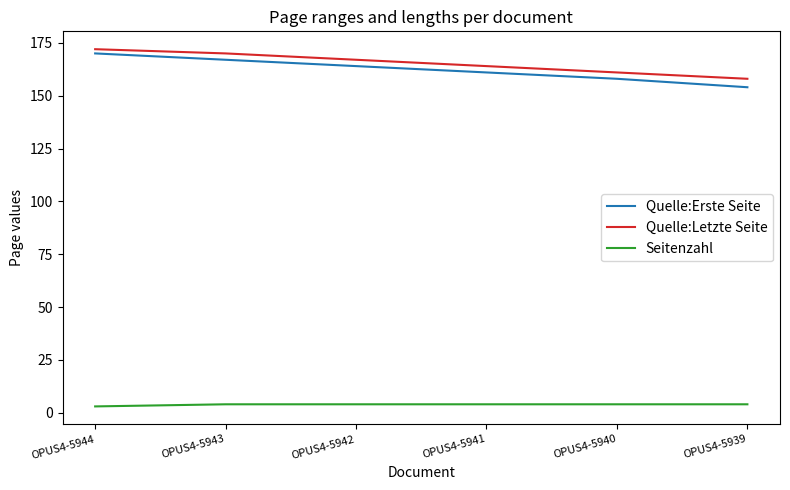

Is the value of Seitenzahl at OPUS4-5939 greater than the value of Quelle:Erste Seite at OPUS4-5943?

No